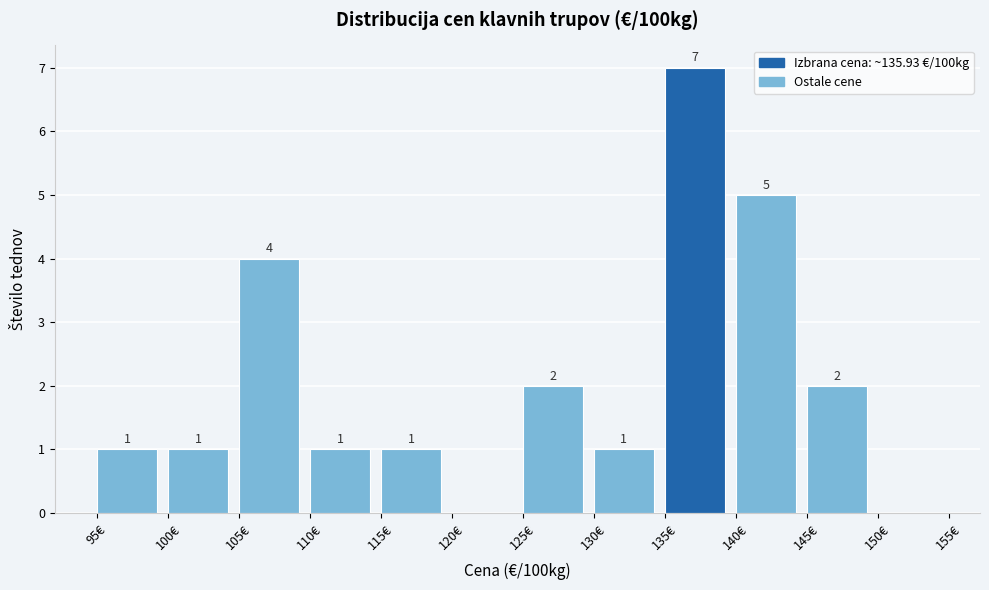

Over which range of the x-axis is the bar tallest?

135 to 140